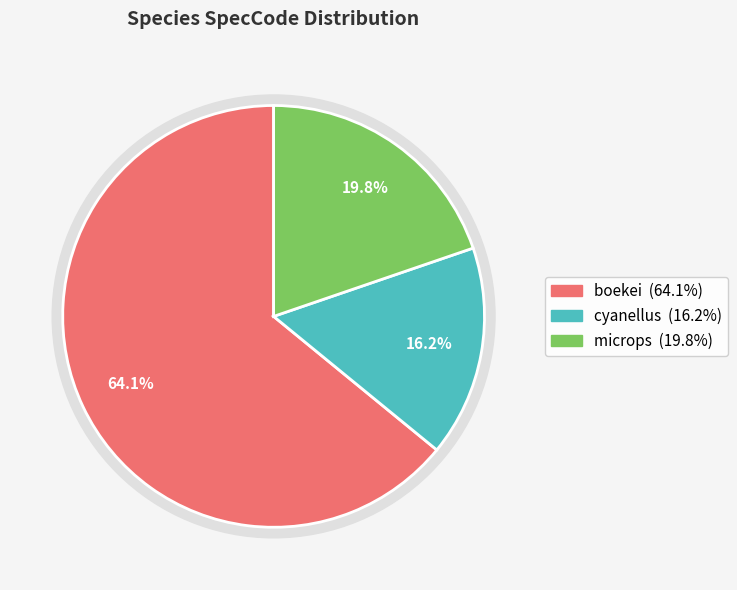

Approximately how many times larger is the value at cyanellus compared to microps?

0.8